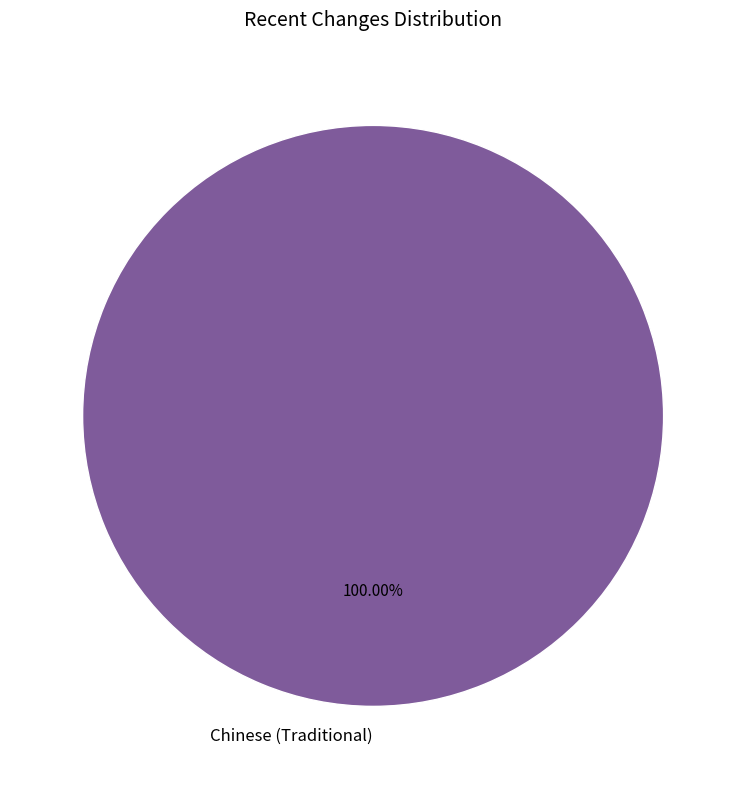

Is there any slice that represents more than half of the pie?

Yes